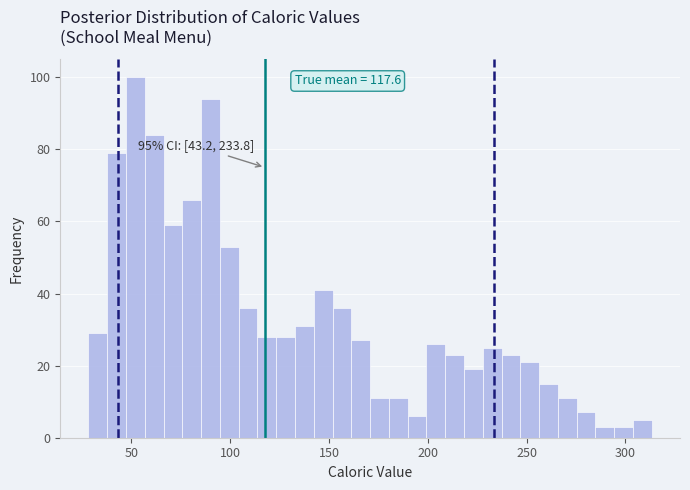

Read against the x-axis, roughly where is the centre of the tallest bar?

50